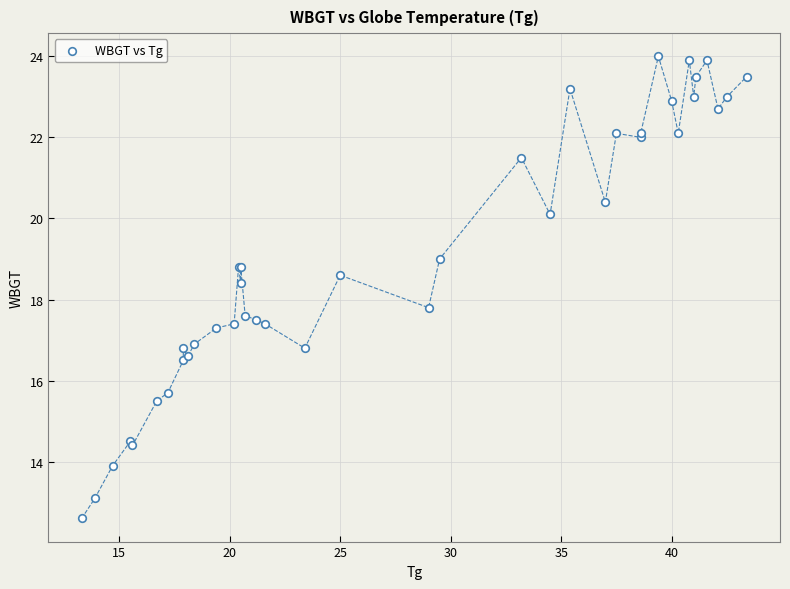

What Y value in the scatter plot is closest to 18?

17.8